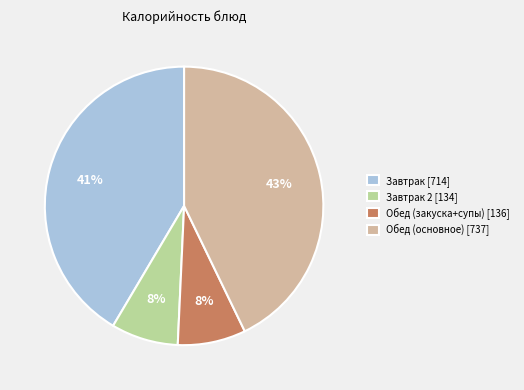

True or false: Обед (основное) [737] accounts for 43% of the total.

True